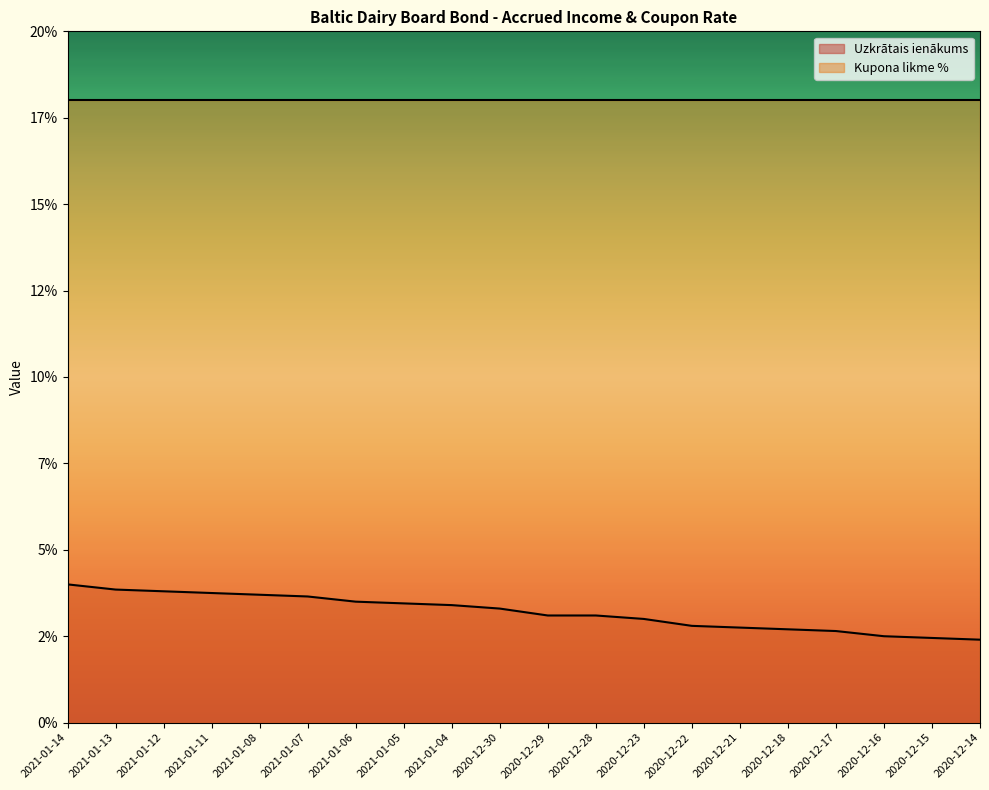

What is the value of the 20th point from the left?

2.4